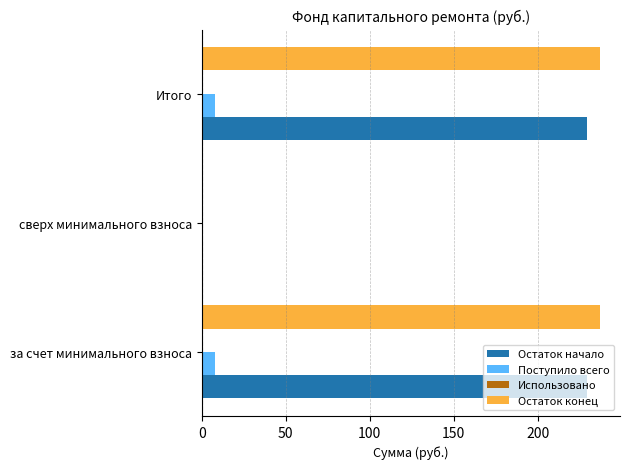

What is the sum of all Поступило всего values?

15.7